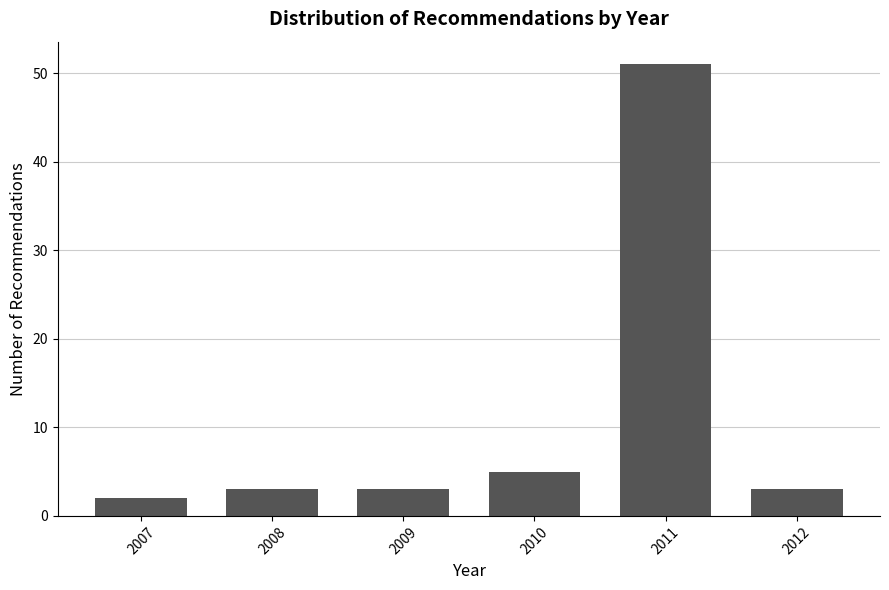

Reading left to right, what are all the values shown in this chart?

2007=2	2008=3	2009=3	2010=5	2011=51	2012=3